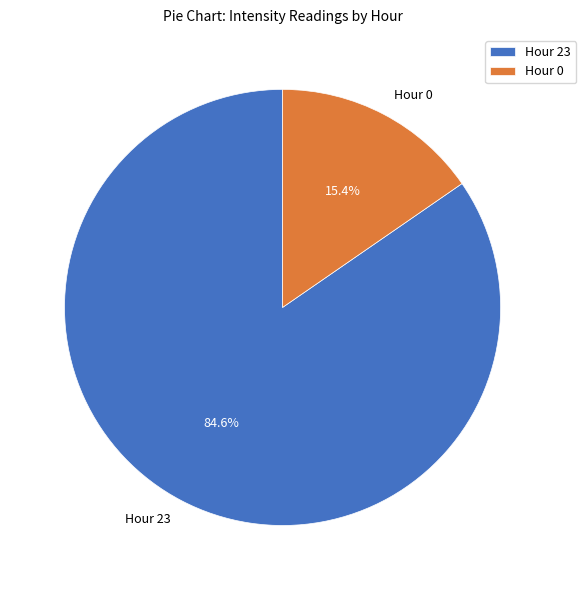

What percentage is the Hour 0 slice, to the nearest percent?

15%